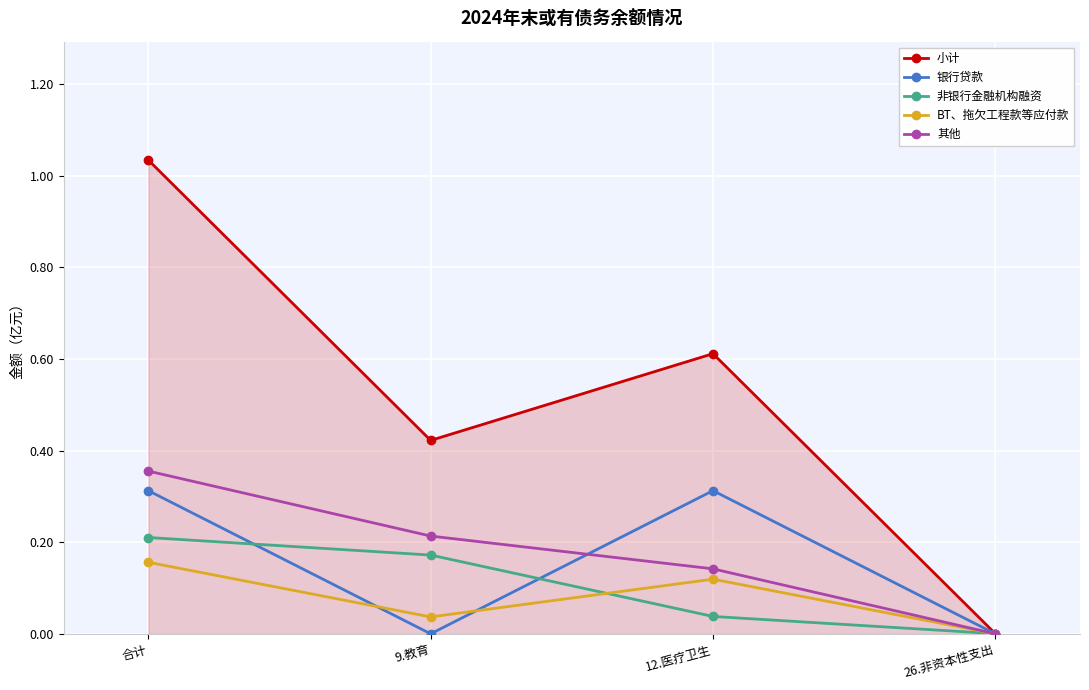

What is the maximum value for 银行贷款?

0.3